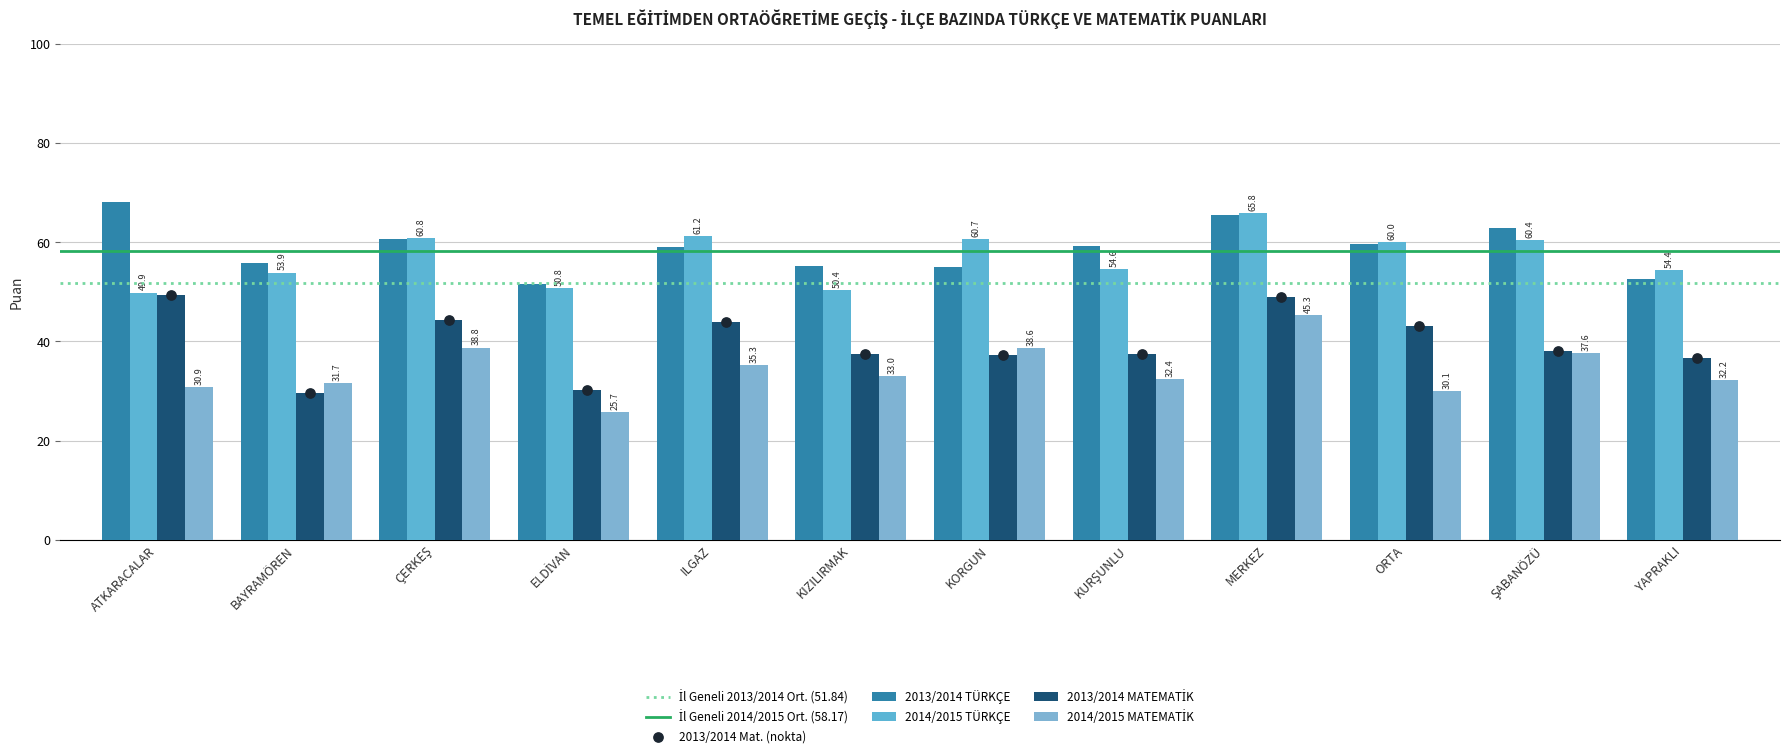

Which series has the widest spread of Y values?

2013/2014 MATEMATİK